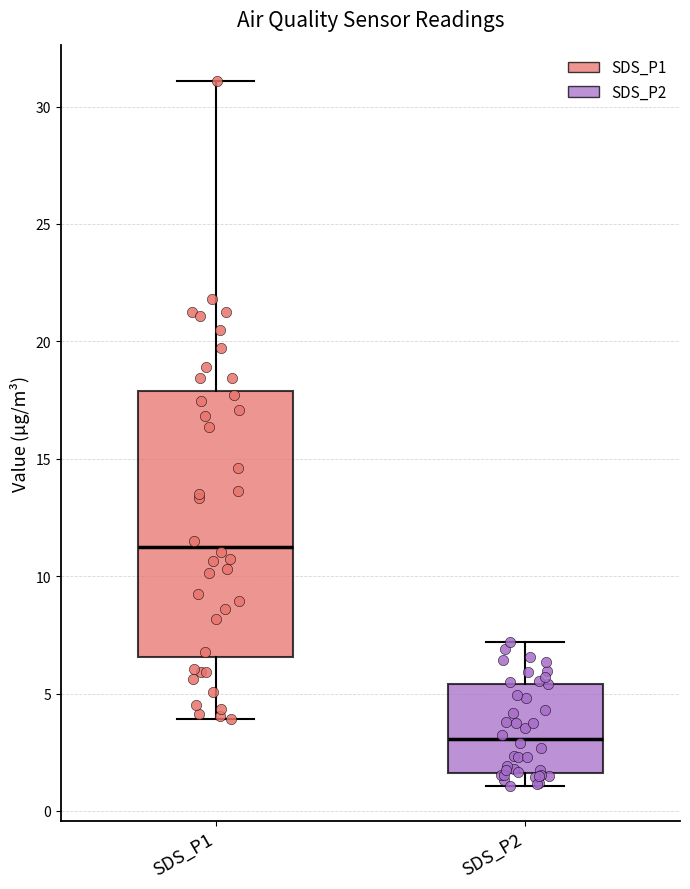

Where does the median line of the box for SDS_P1 sit on the y-axis? The values are not printed on the chart, so give them approximately, as read against the axis.

11.5